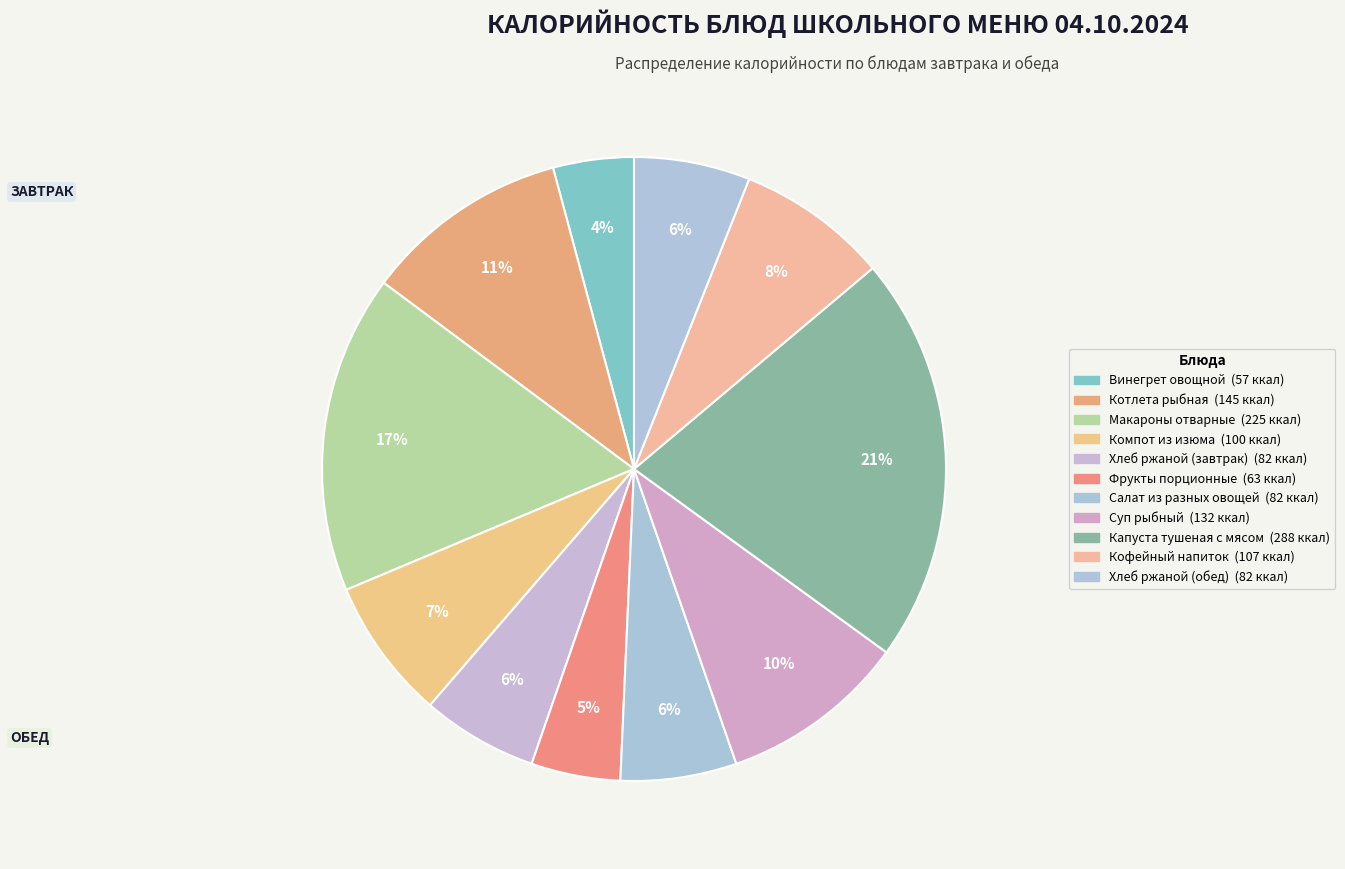

Is it true that Фрукты порционные is 5% of the pie?

True